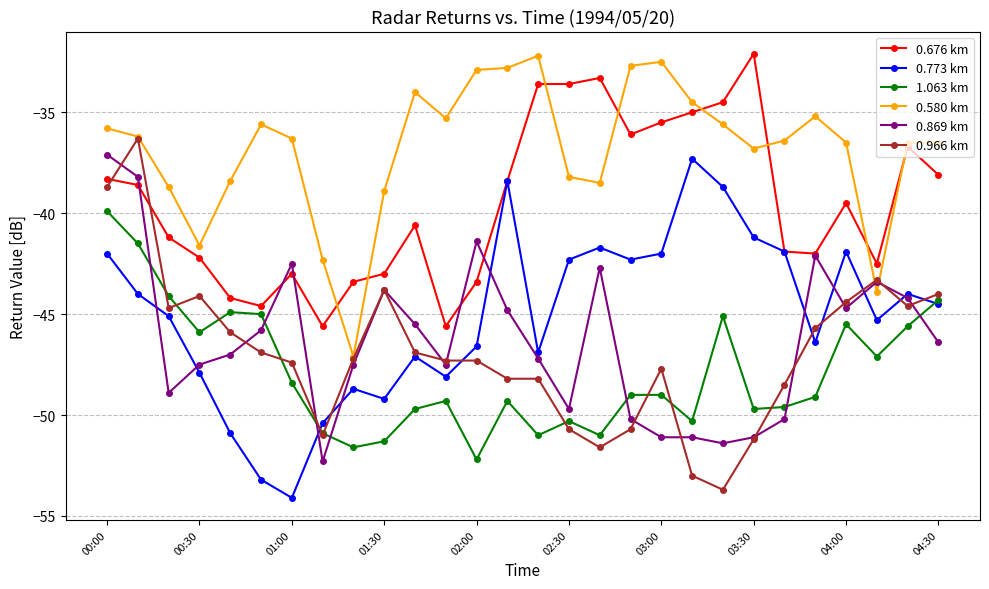

What is the value of the 0.580 km point at the 1st from the left?

-35.8